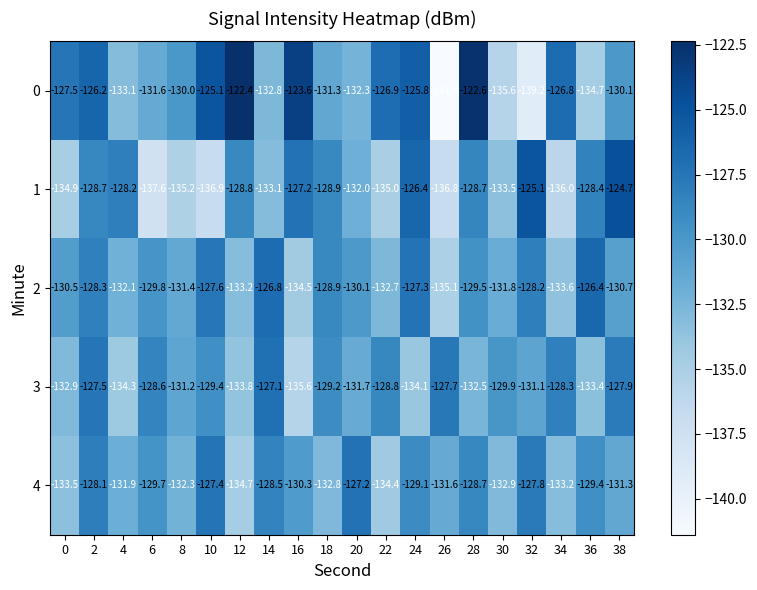

How many series are shown in this chart?

5